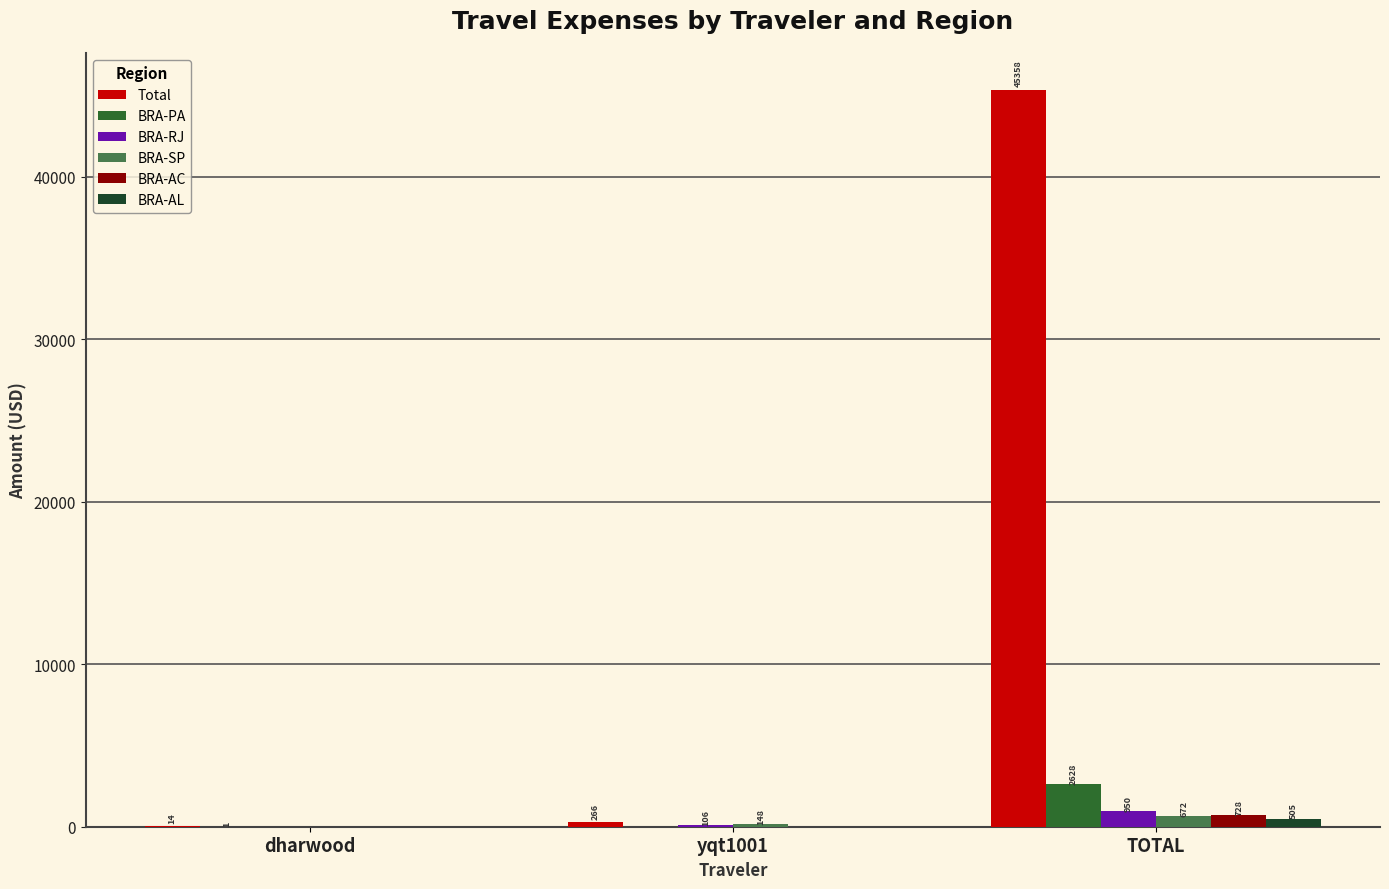

How many groups of bars are there?

3